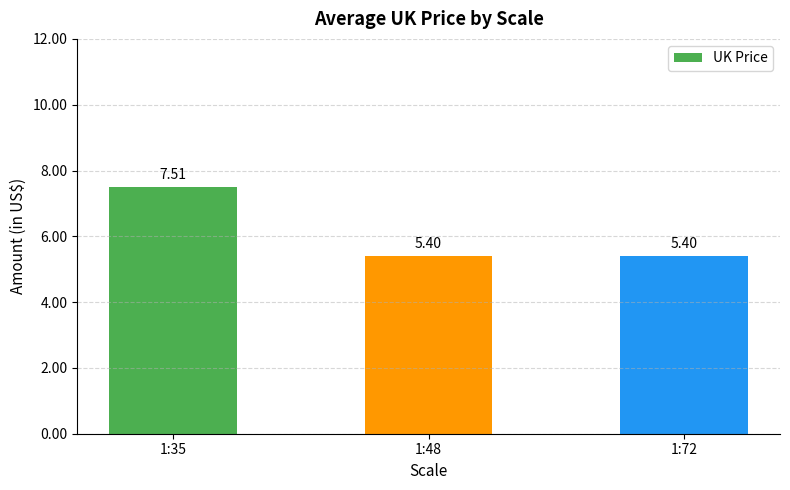

What is the difference between the maximum and minimum values?

2.1